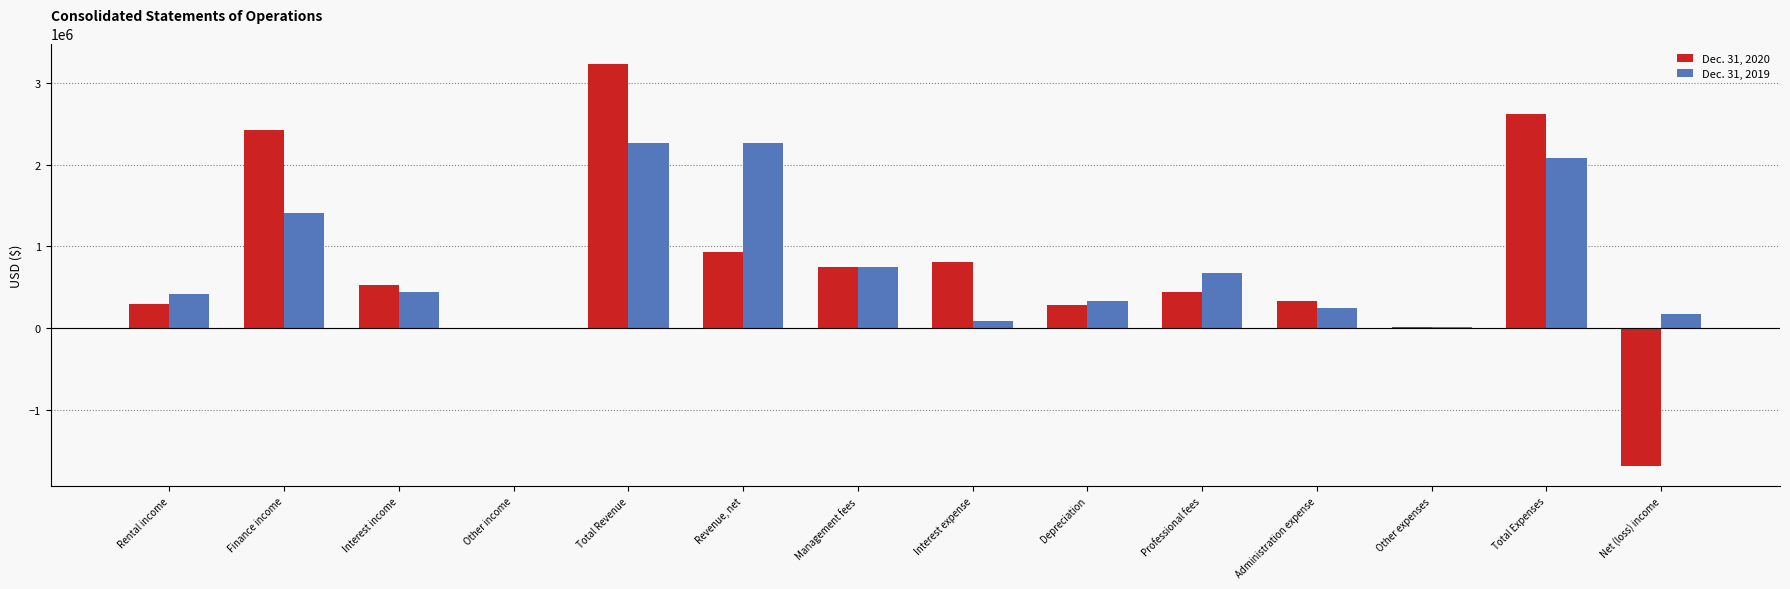

What is the greatest value displayed?

3236630